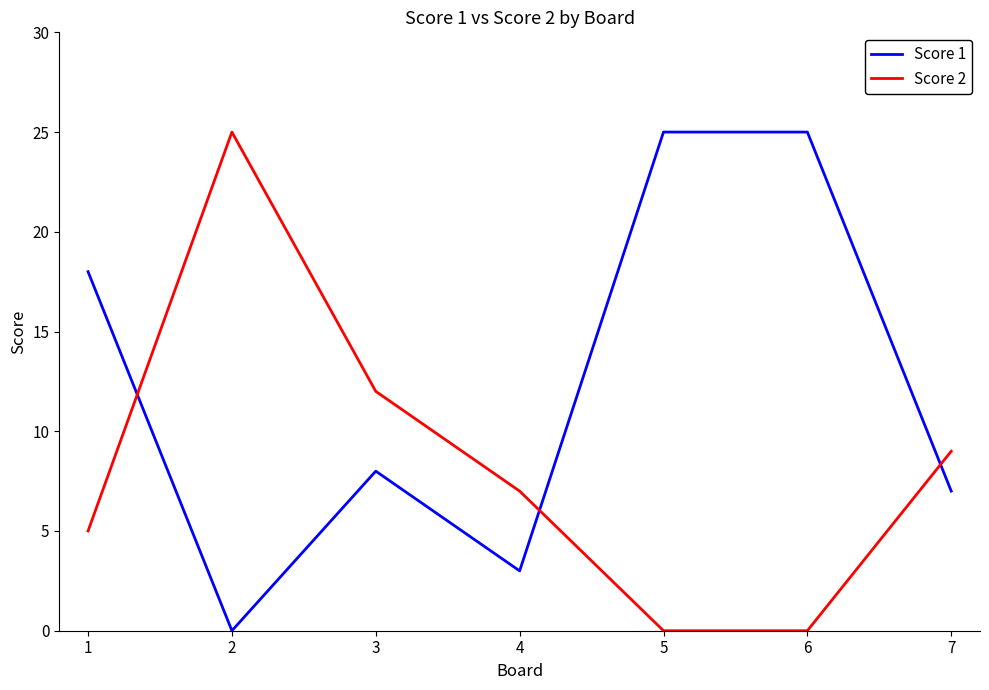

Between which two adjacent categories do Score 2 and Score 1 first intersect?

1 and 2